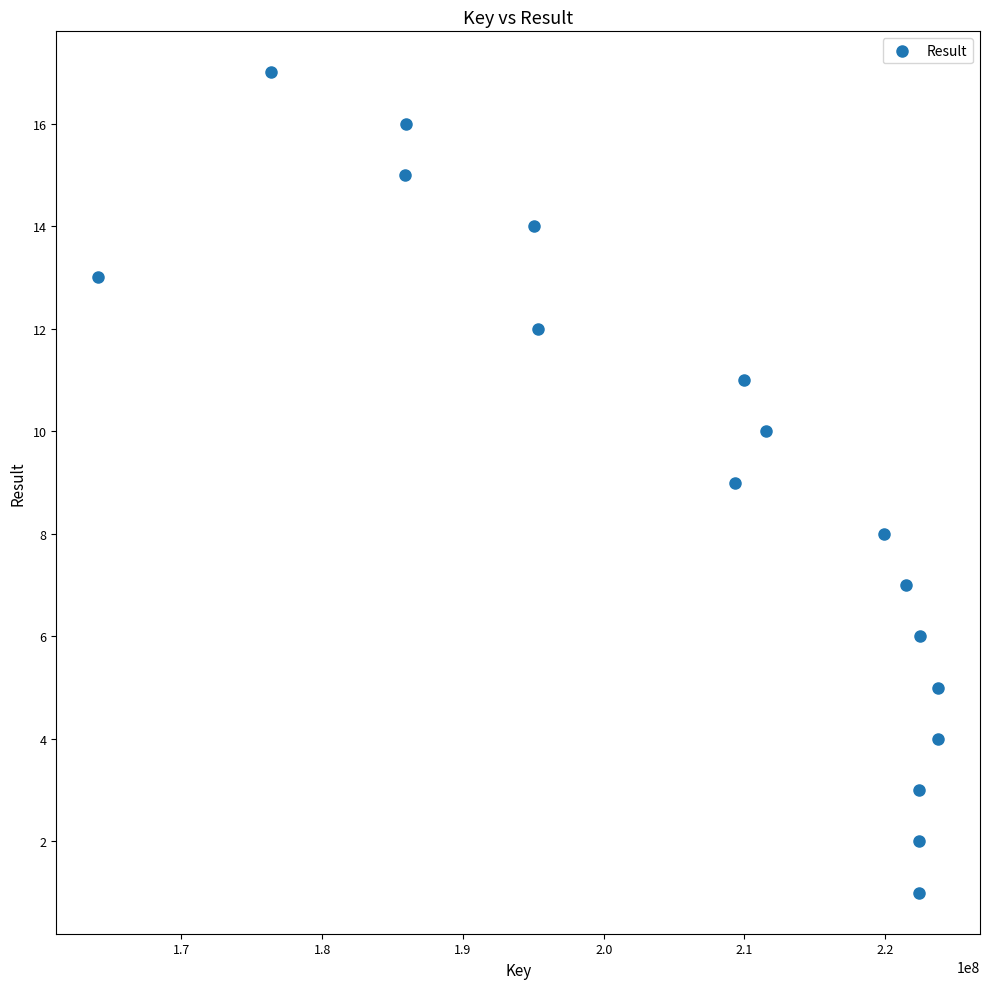

What is the range of X values (max minus min)?

59663744